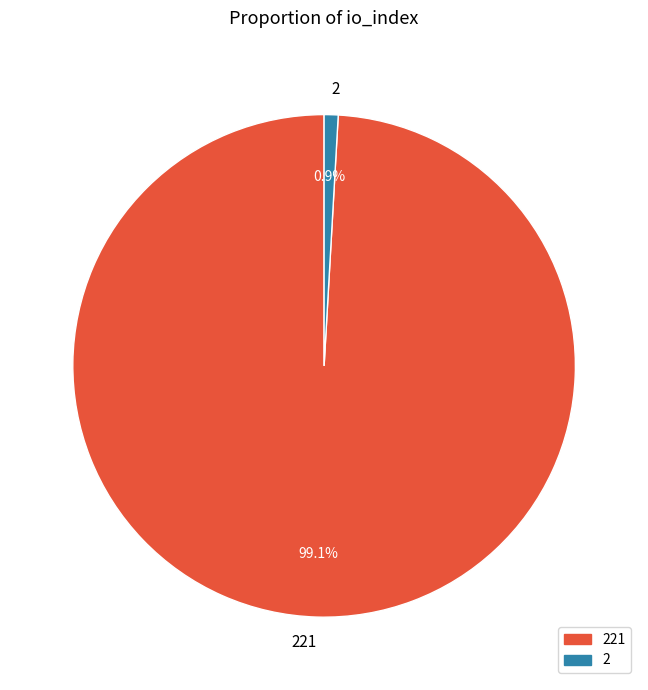

To the nearest percent, what is the difference between the 221 and 2 slice percentages?

98%